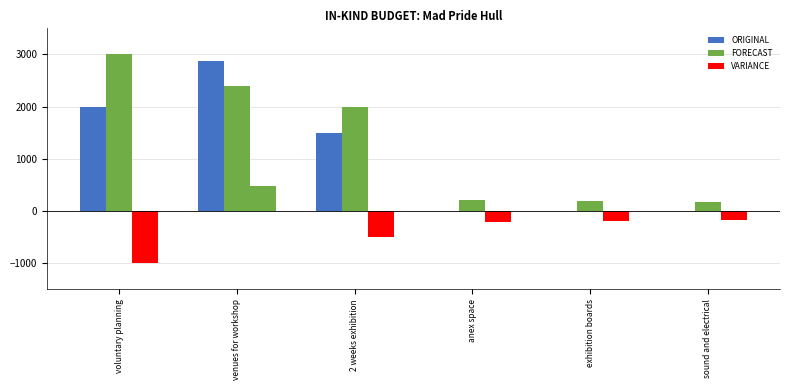

Rank the series by their maximum value, from highest to lowest.

FORECAST, ORIGINAL, VARIANCE